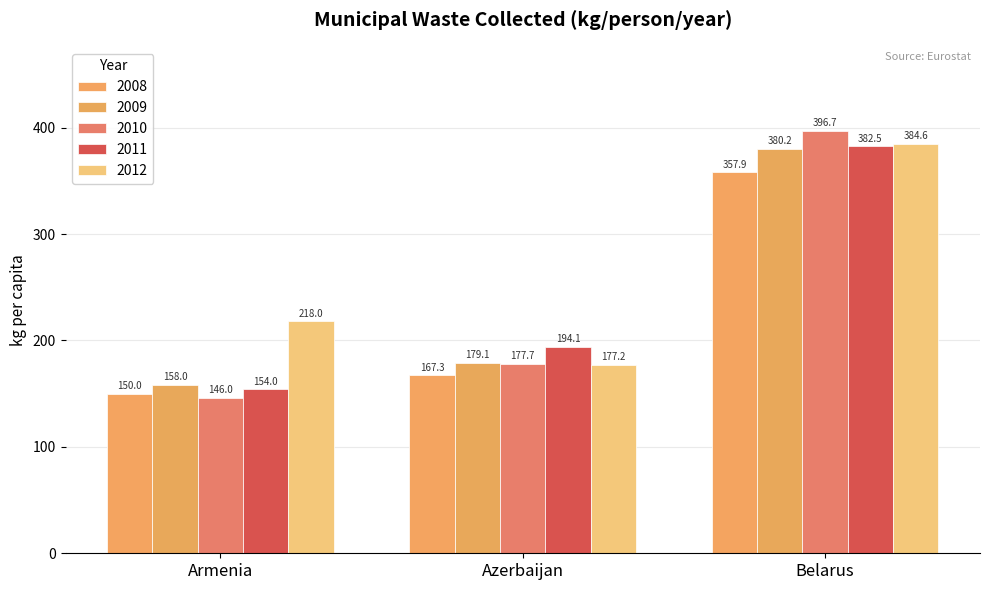

Where does the 2012 series first go above 218?

Belarus